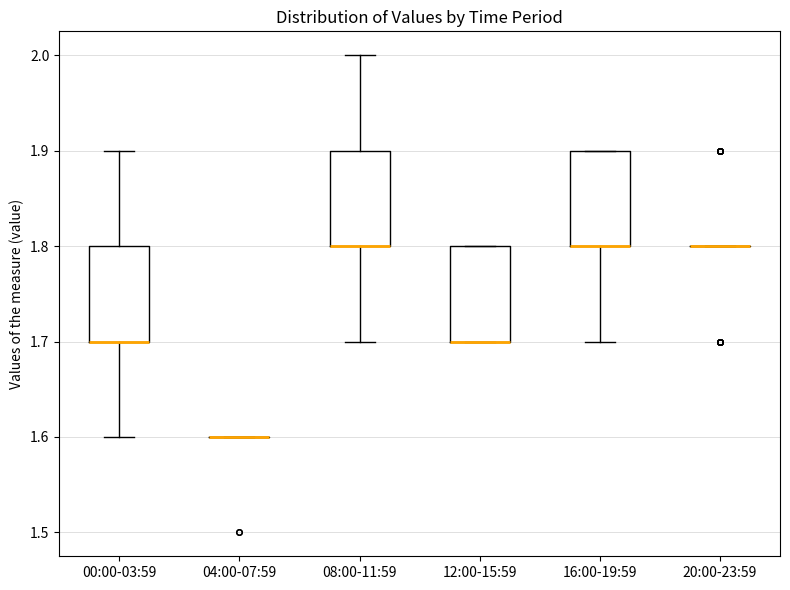

Reading left to right, read every box against the y-axis: the position of its median line, the range the box covers, and the ends of its whiskers. The values are not printed on the chart, so give them approximately, as read against the axis.

00:00-03:59: median 1.7 (drawn on the box's lower edge), box 1.7 to 1.8, whiskers 1.6 to 1.9
04:00-07:59: box collapsed to a line at 1.6, whiskers 1.6 to 1.6
08:00-11:59: median 1.8 (drawn on the box's lower edge), box 1.8 to 1.9, whiskers 1.7 to 2.0
12:00-15:59: median 1.7 (drawn on the box's lower edge), box 1.7 to 1.8, whiskers 1.7 to 1.8
16:00-19:59: median 1.8 (drawn on the box's lower edge), box 1.8 to 1.9, whiskers 1.7 to 1.9
20:00-23:59: box collapsed to a line at 1.8, whiskers 1.8 to 1.8